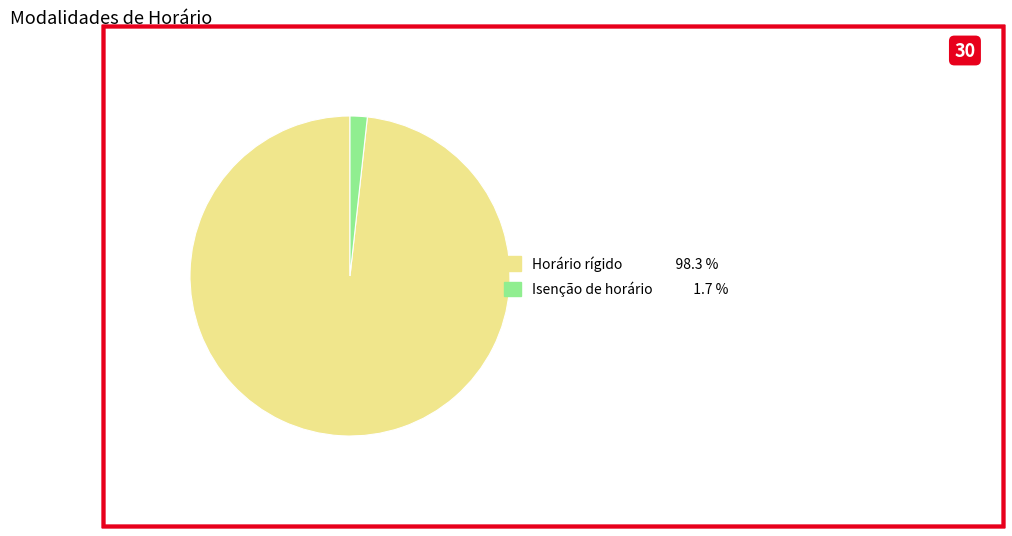

What is the majority slice?

Horário rígido